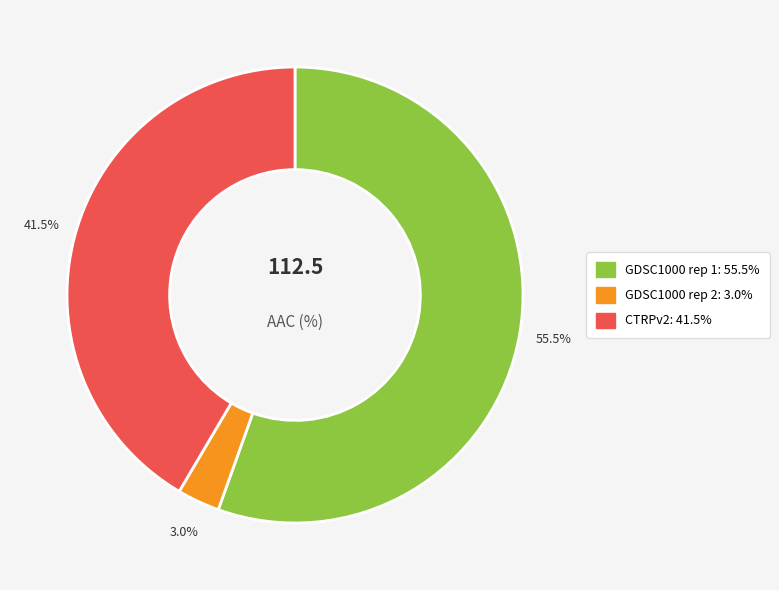

Which slice represents more than half of the pie?

GDSC1000 rep 1